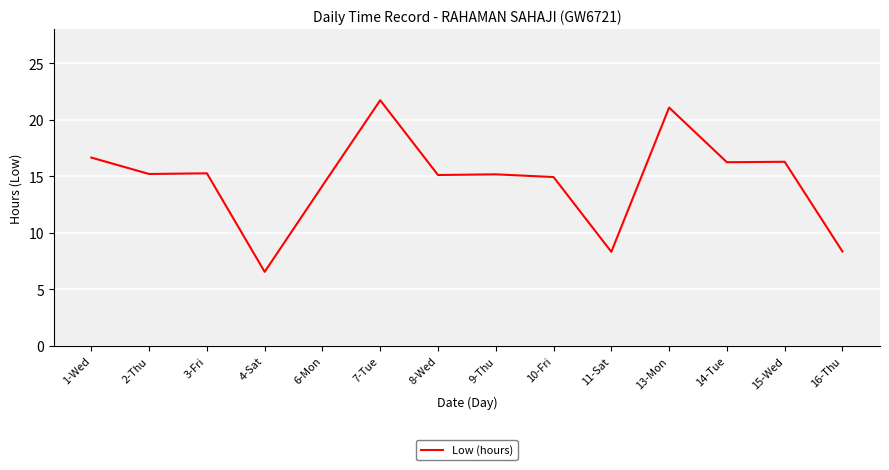

Between 15-Wed and 2-Thu, which is larger?

15-Wed